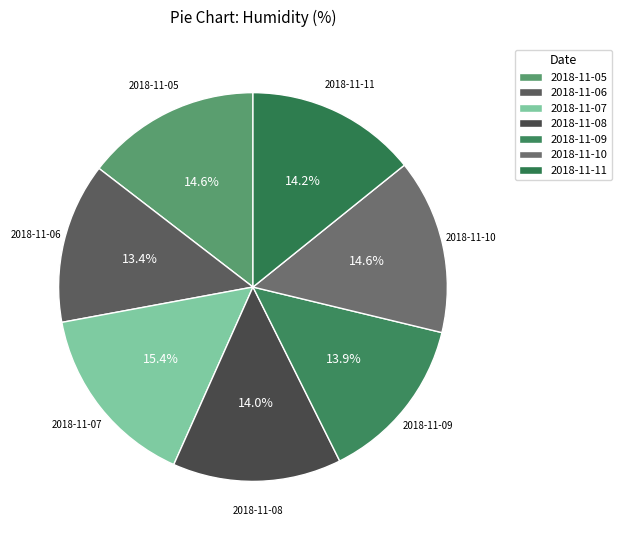

To the nearest percent, what percentage of the pie is 2018-11-07?

15%